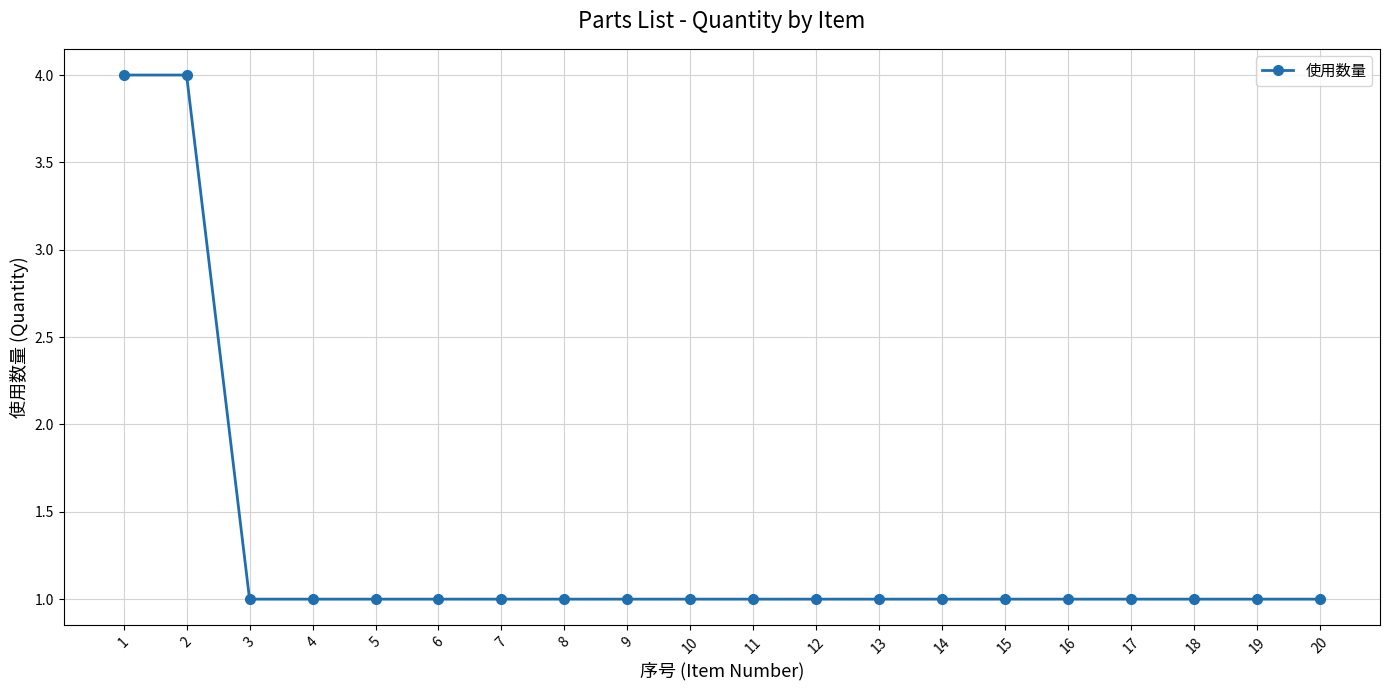

The chart shows a value of 0 at 10. True or false?

False